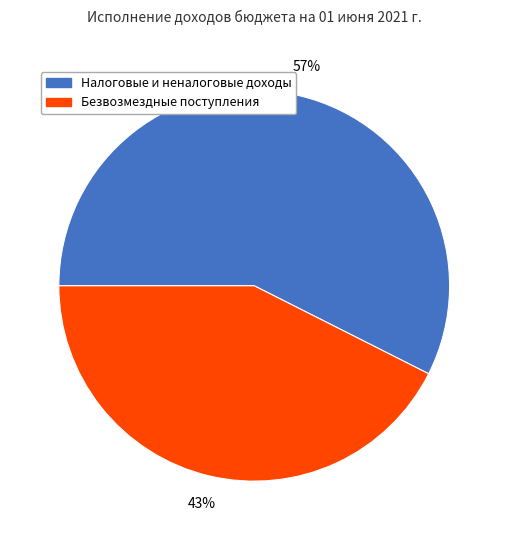

To the nearest percent, what is the combined percentage of Безвозмездные поступления and Налоговые и неналоговые доходы?

100%